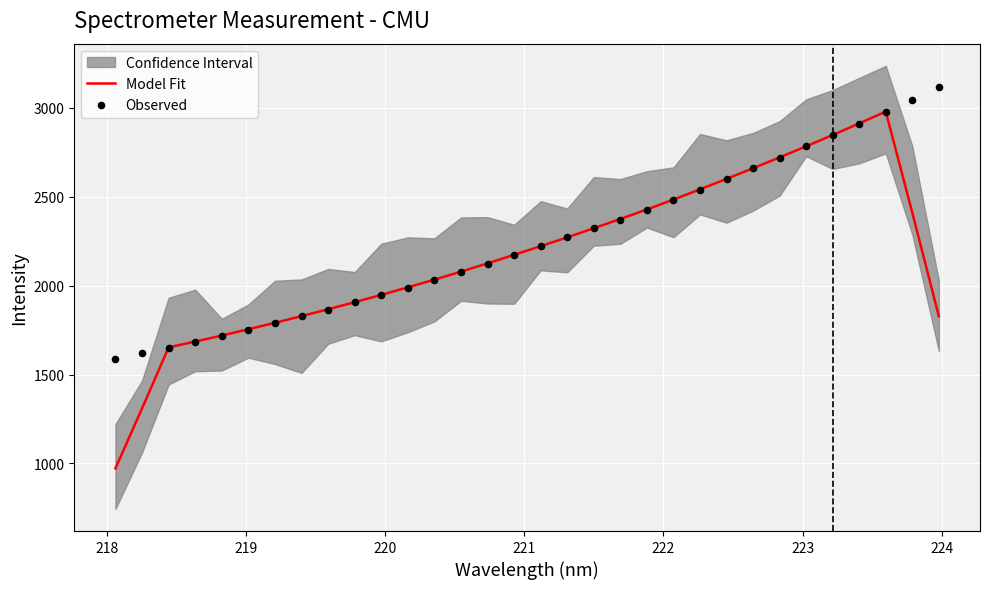

What is the highest value of the Model Fit series?

2979.3